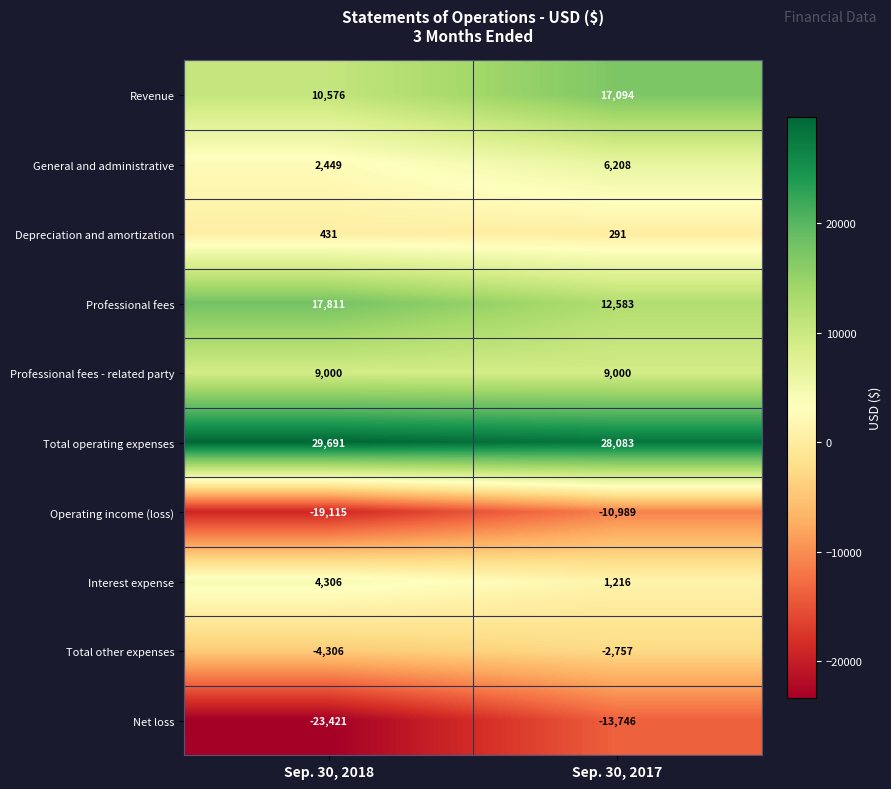

What is the sum of the Interest expense values at Sep. 30, 2018 and Sep. 30, 2017?

5522